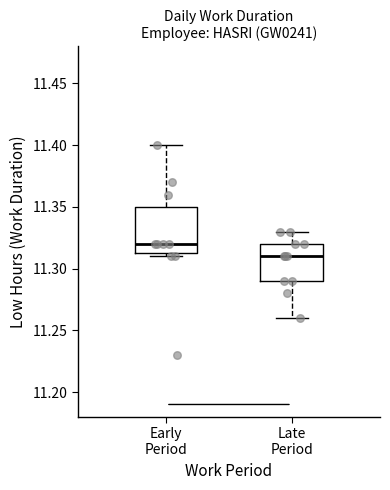

Which box is the tallest, from its lower edge to its upper edge?

Early Period